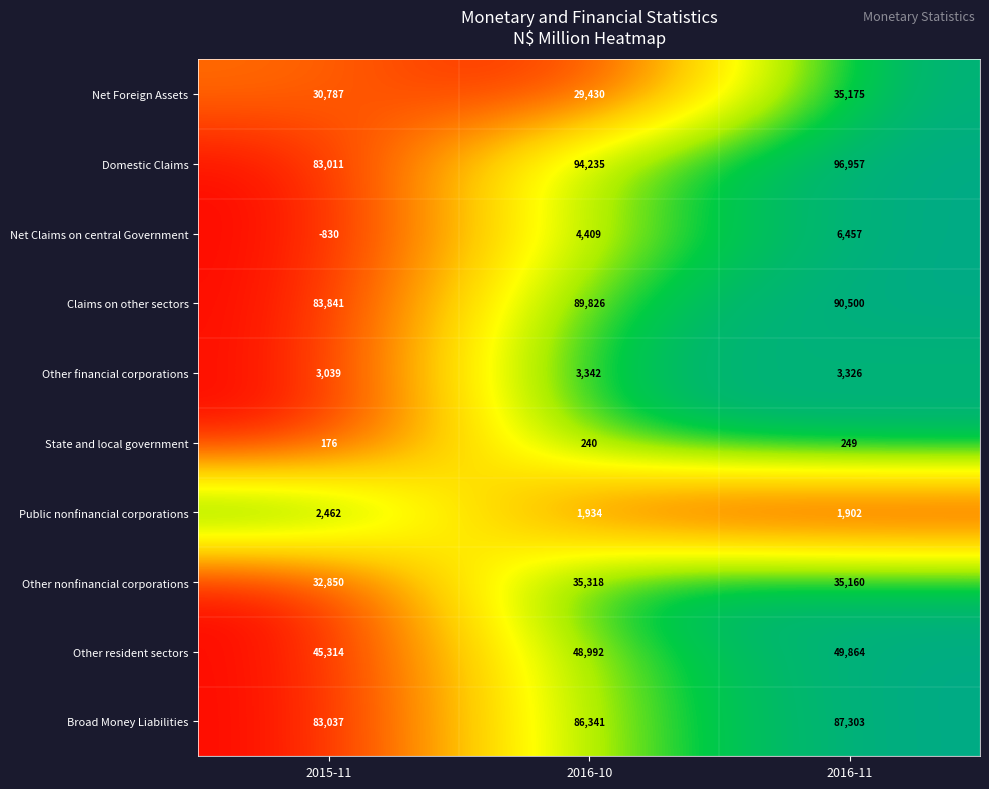

At how many categories does at least one series exceed 0?

3